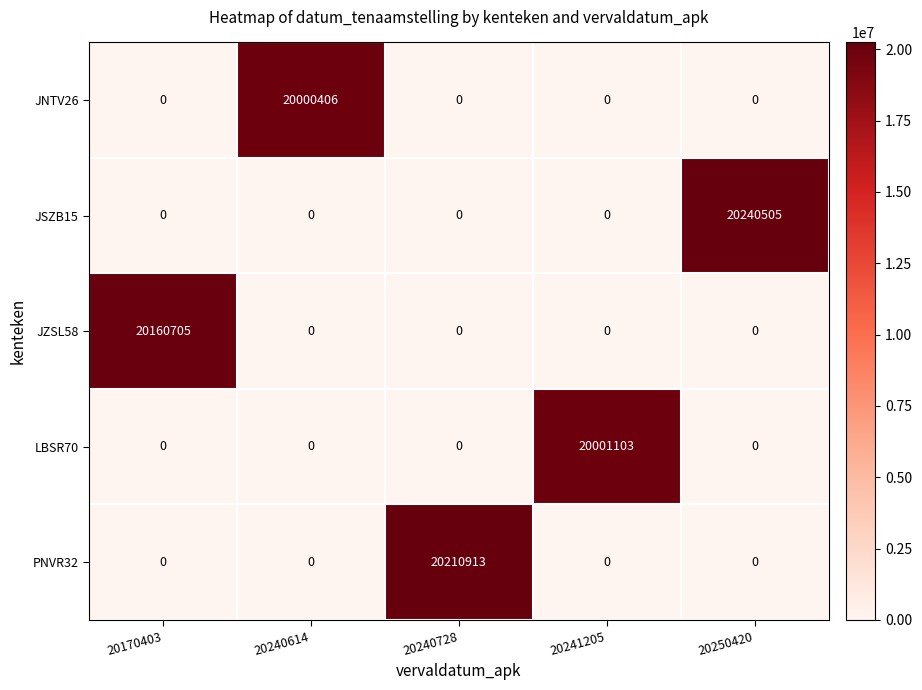

At how many categories does at least one series exceed 14511016?

5